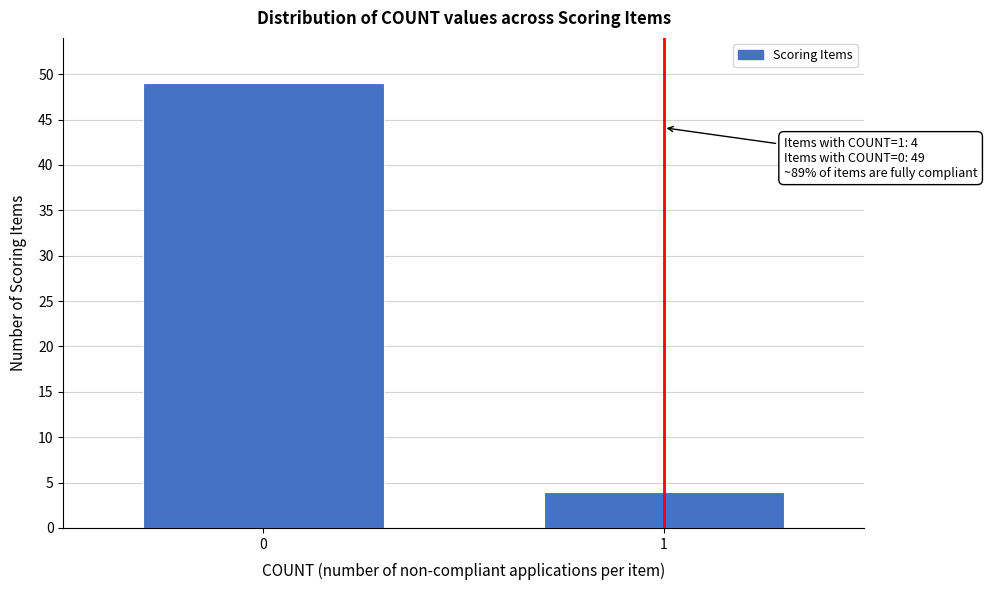

Reading left to right, transcribe all the data shown in this chart.

0=49	1=4